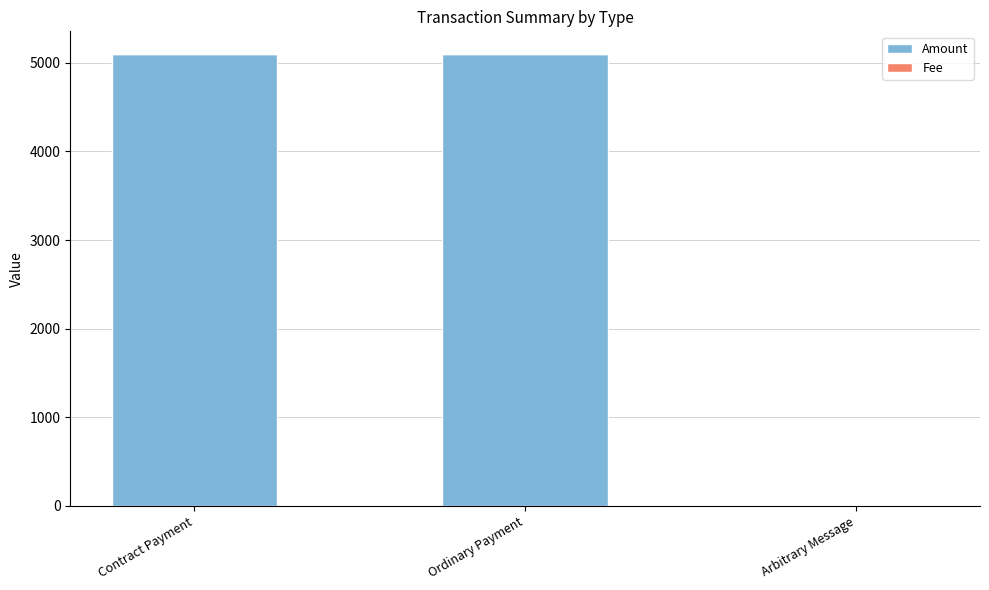

Are the bars grouped side by side (vs. stacked)?

No